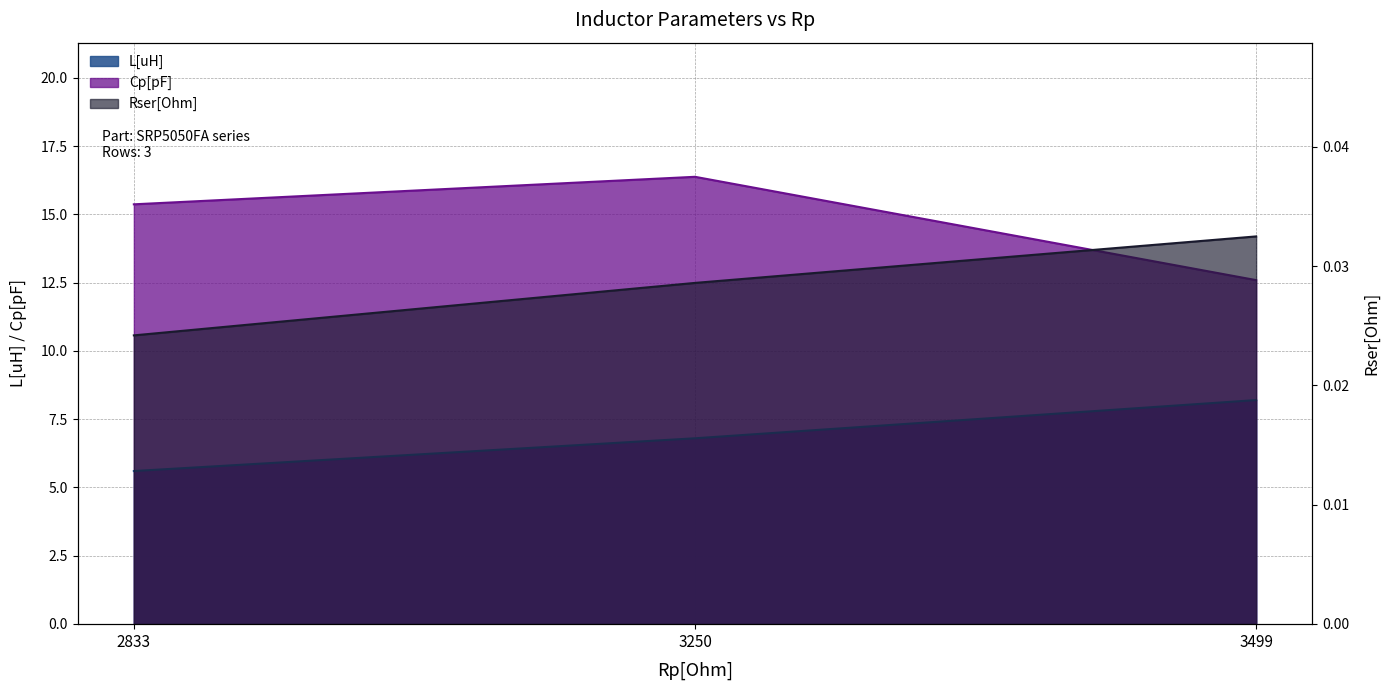

Where does the L[uH] series first go above 6?

3250